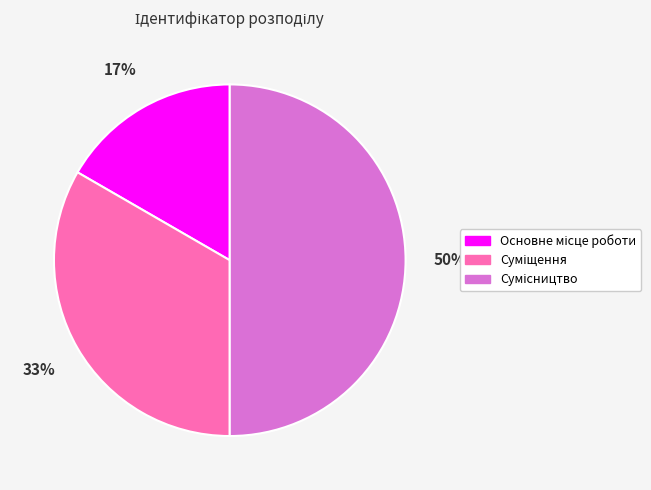

To the nearest percent, what is the average slice percentage?

33%